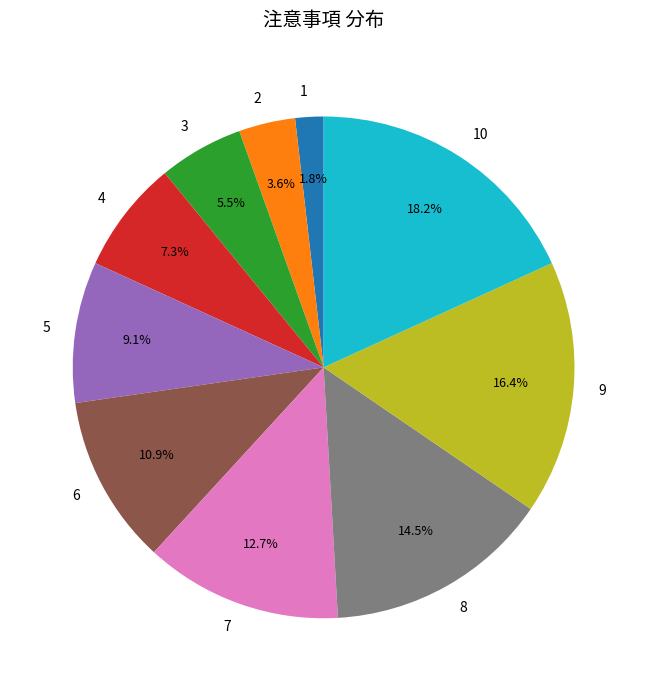

True or false: 1 accounts for 7% of the total.

False